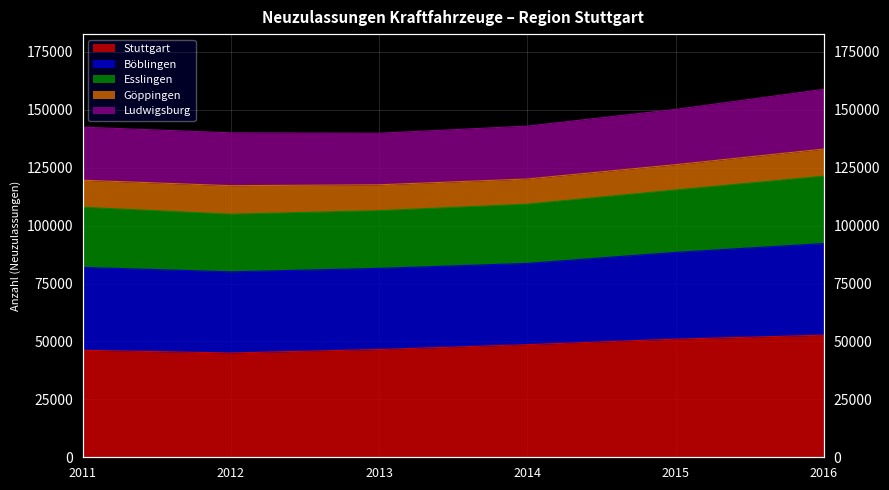

What is the difference between the second highest and second lowest values in the Stuttgart series?

4811